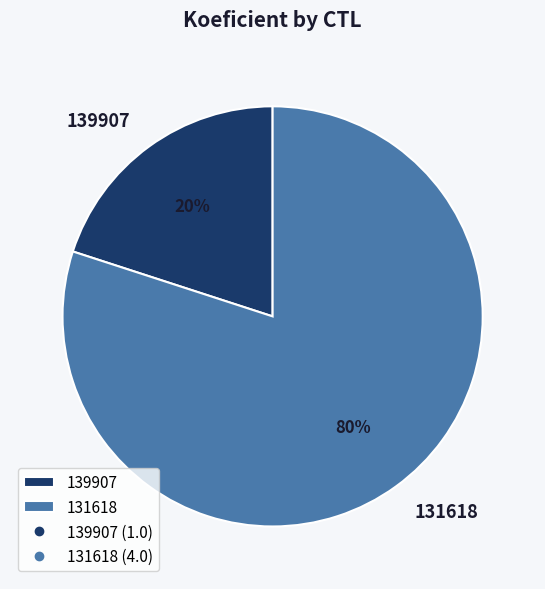

What percentage is the 139907 slice, to the nearest percent?

20%